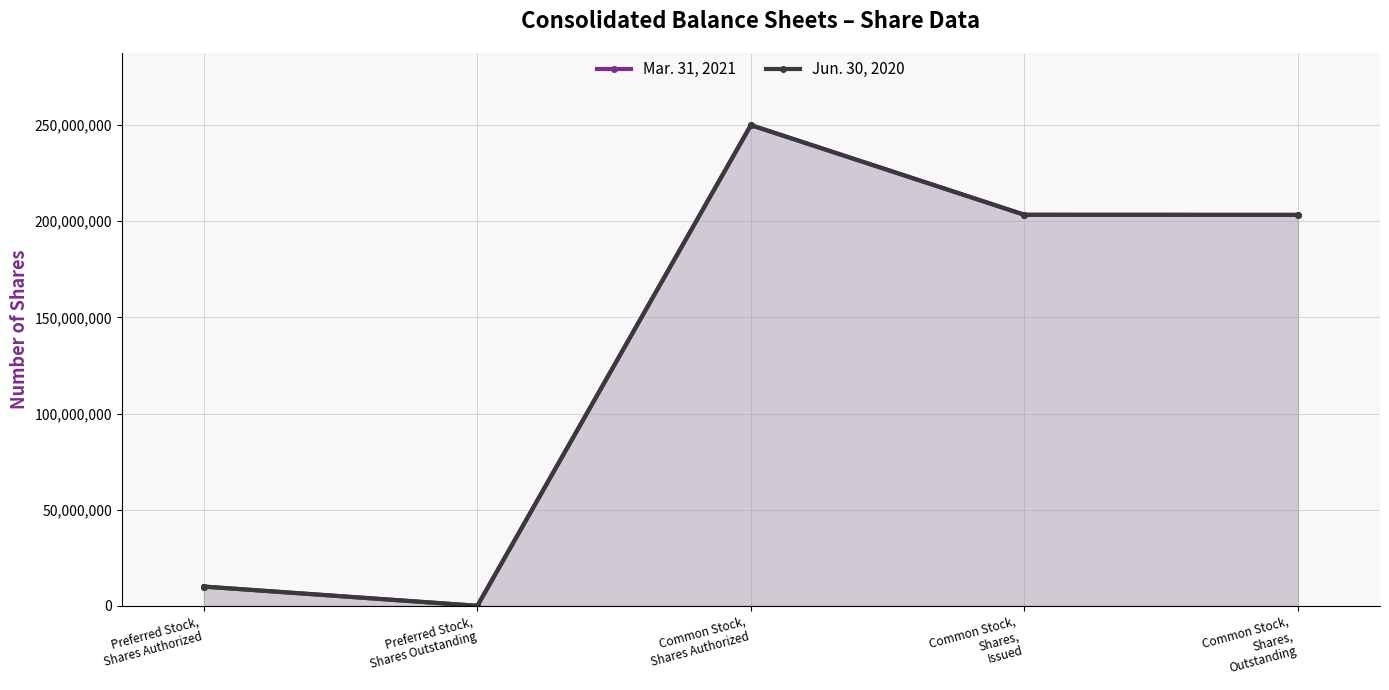

At which label is Mar. 31, 2021 closest to 125000000?

Common Stock,
Shares,
Outstanding